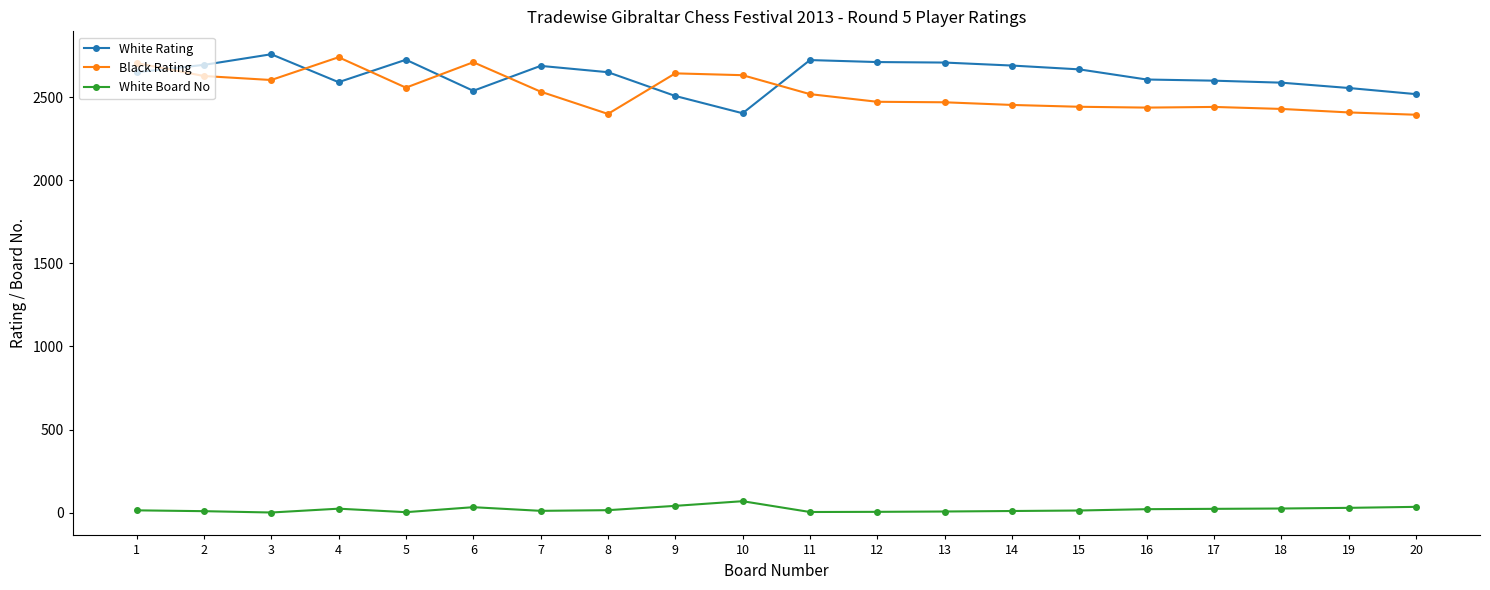

What is the sum of all White Board No values?

392